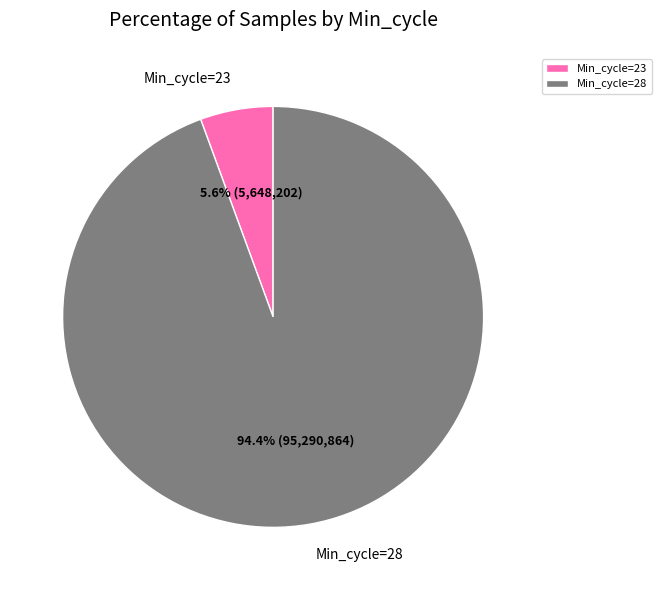

What percentage do Min_cycle=28 and Min_cycle=23 together represent?

100.0%